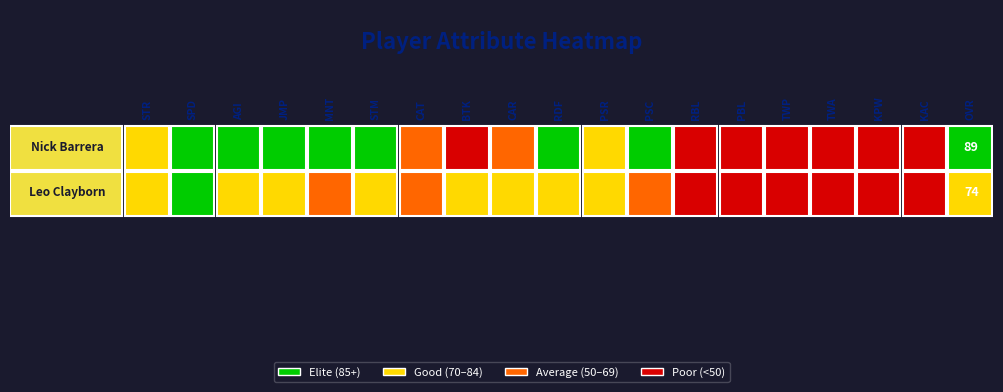

What is the total value across all series at pass_coverage?

160